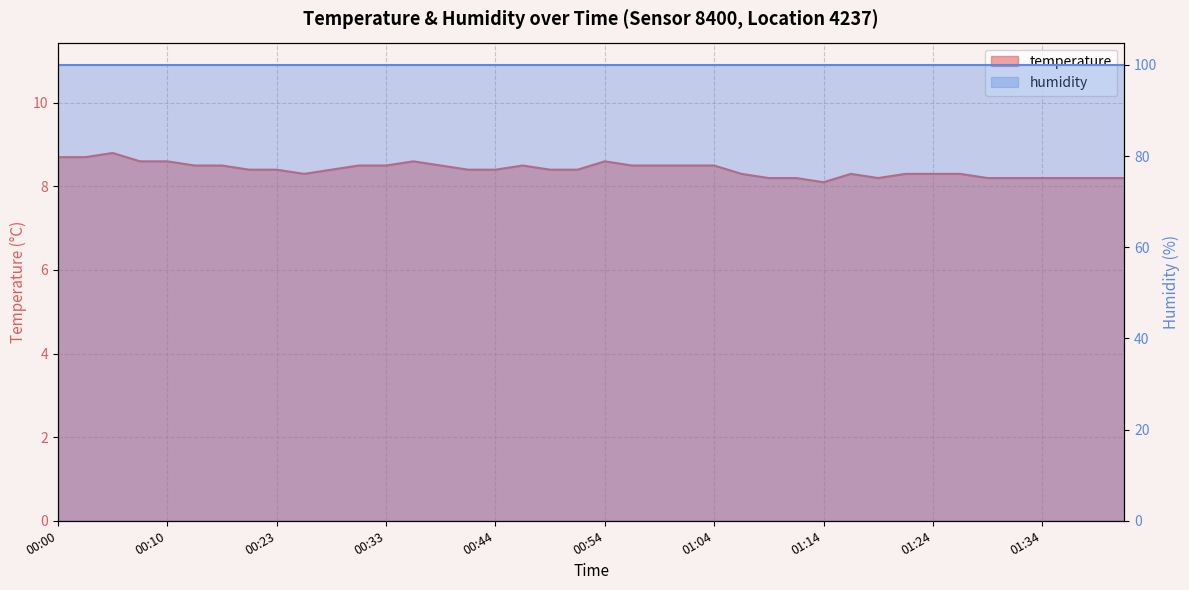

Rank the categories by value from lowest to highest.

01:14, 01:09, 01:11, 01:19, 01:29, 01:31, 01:34, 01:36, 01:39, 01:41, 00:25, 01:06, 01:16, 01:21, 01:24, 01:26, 00:20, 00:23, 00:28, 00:41, 00:44, 00:49, 00:51, 00:13, 00:15, 00:31, 00:33, 00:38, 00:46, 00:56, 00:59, 01:01, 01:04, 00:08, 00:10, 00:36, 00:54, 00:00, 00:03, 00:05